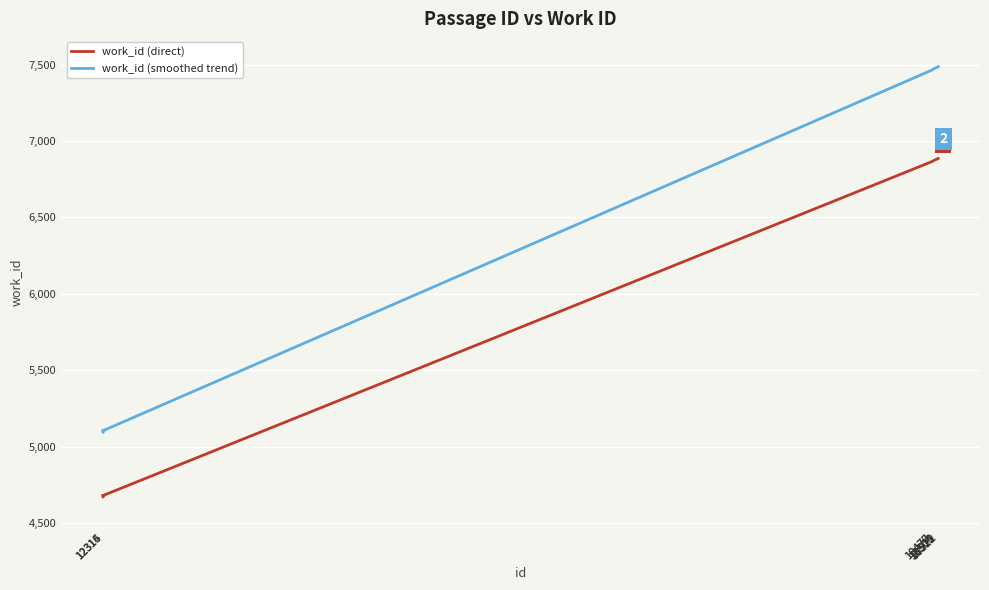

Rank the series by their maximum value, from lowest to highest.

work_id (direct), work_id (smoothed trend)